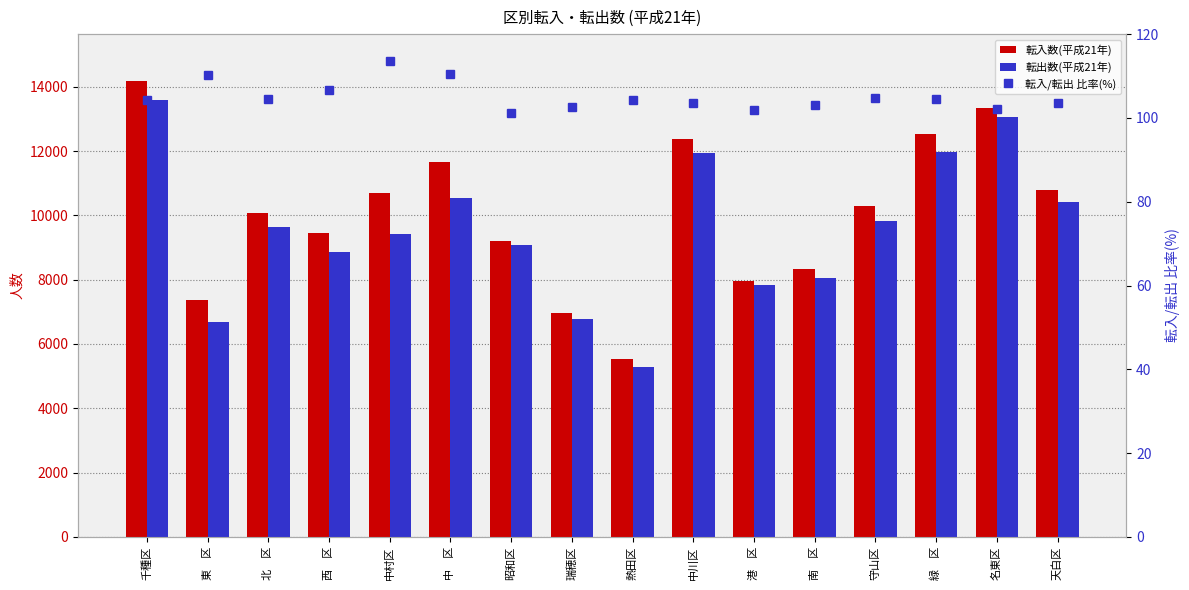

How many data points in 転出数(平成21年) are less than 9651?

8